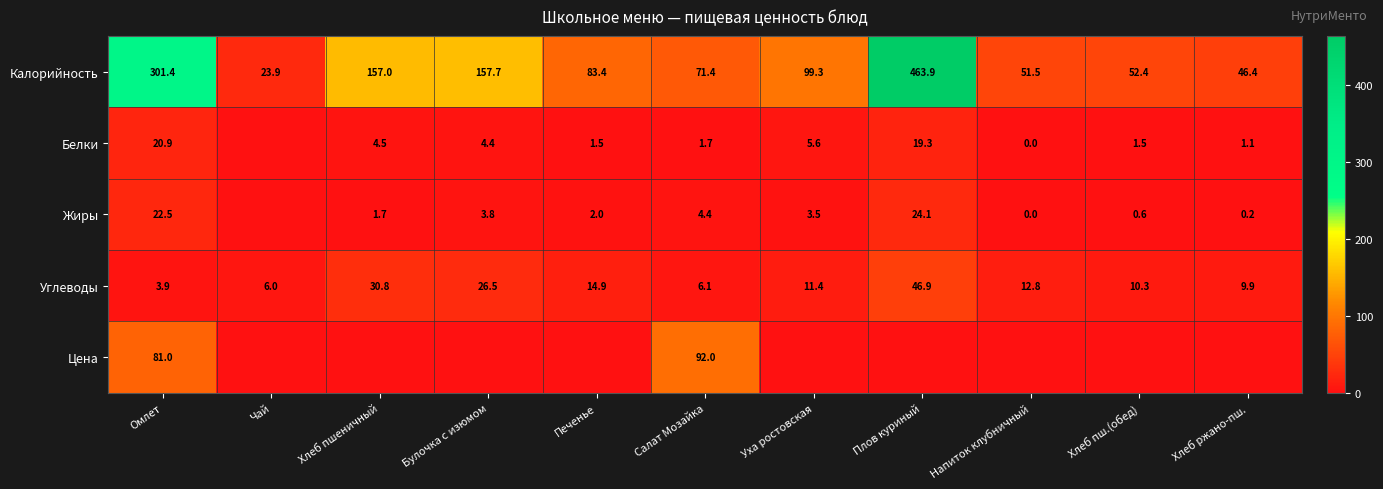

What is the difference between the Углеводы values at Чай and Печенье?

8.9